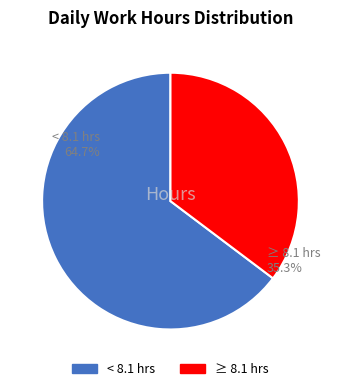

Between < 8.1 hrs and ≥ 8.1 hrs, which is larger?

< 8.1 hrs